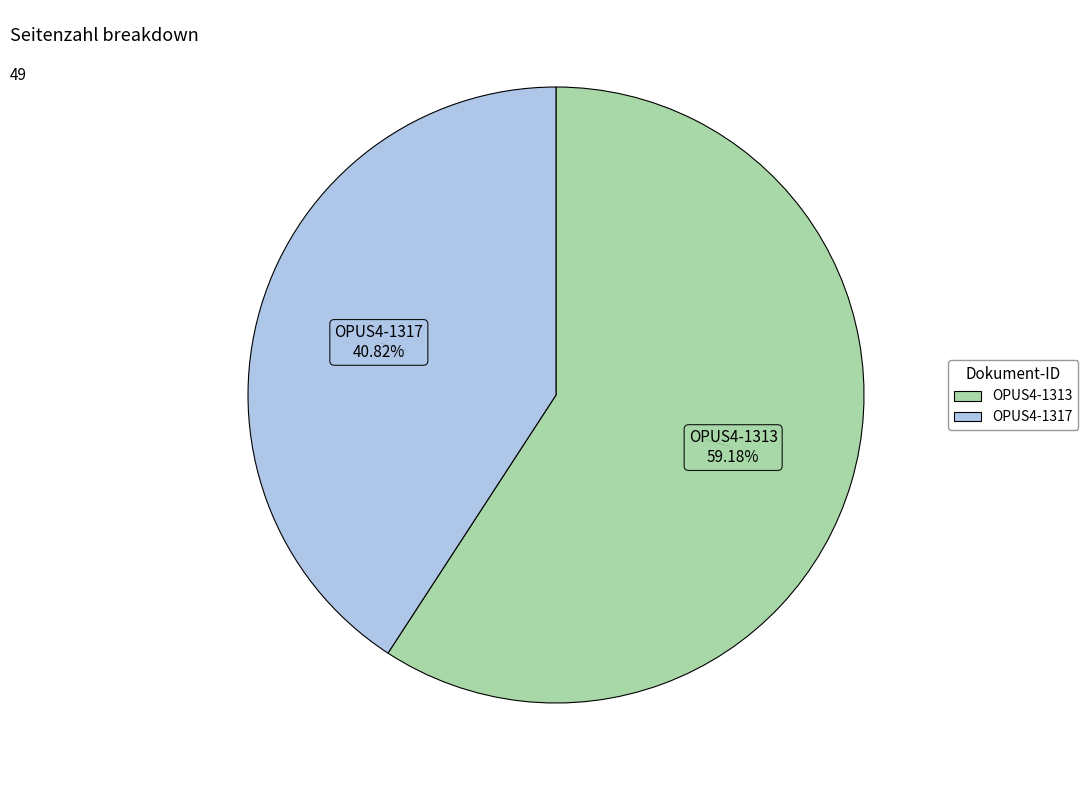

Does OPUS4-1317 account for over 50% of the chart?

No